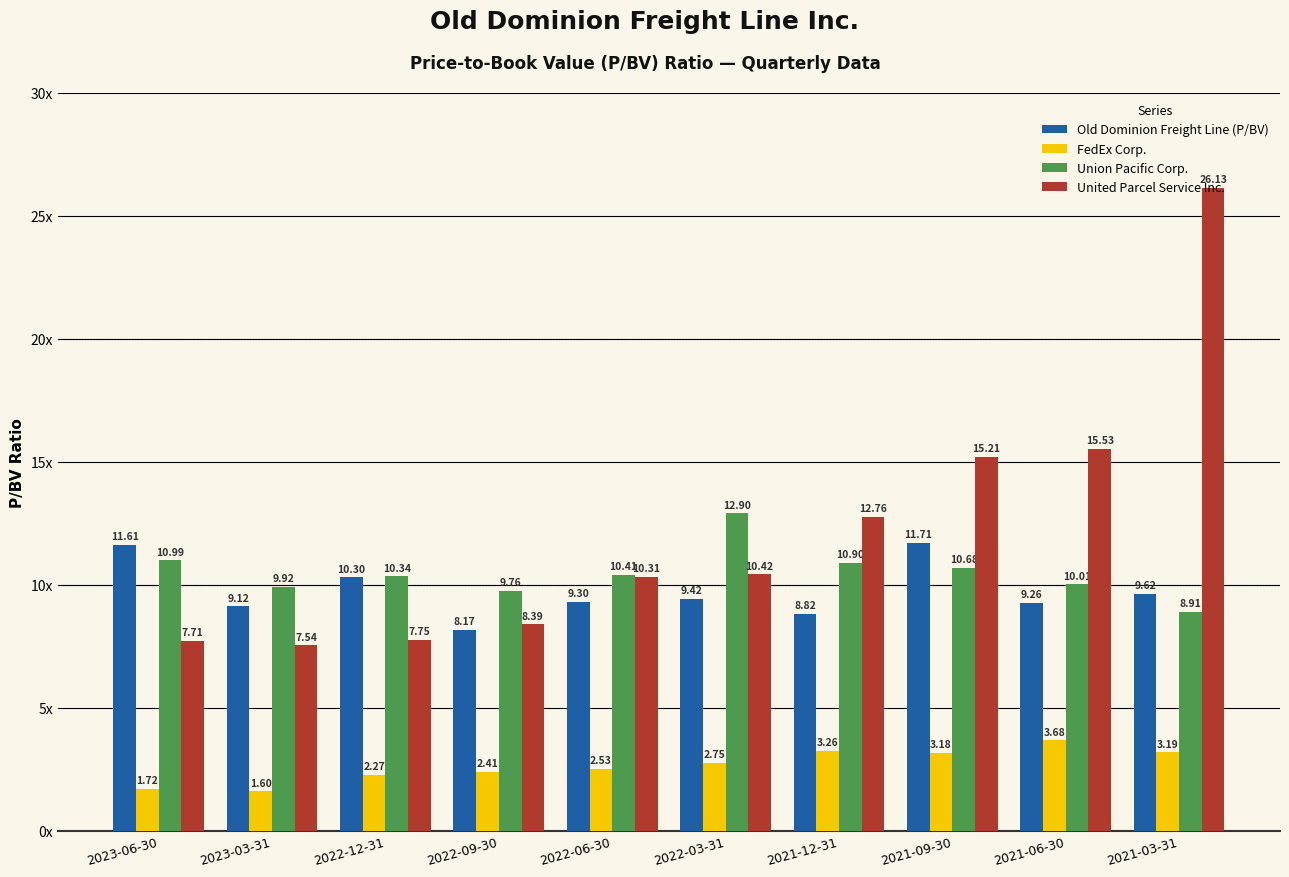

Between 2021-03-31 and 2022-03-31, which is larger?

2021-03-31